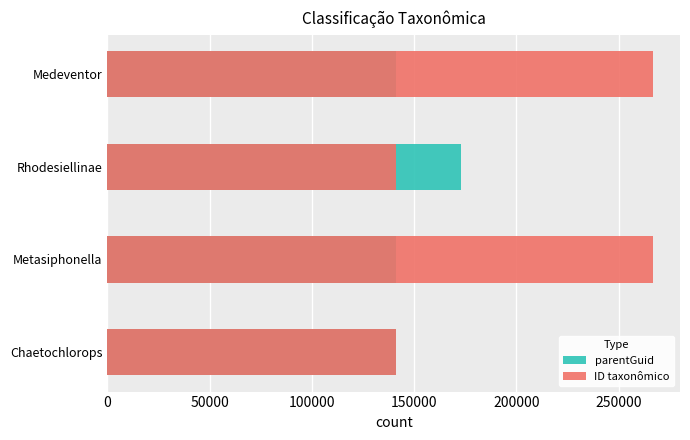

What are all the series names shown in the legend?

parentGuid, ID taxonômico